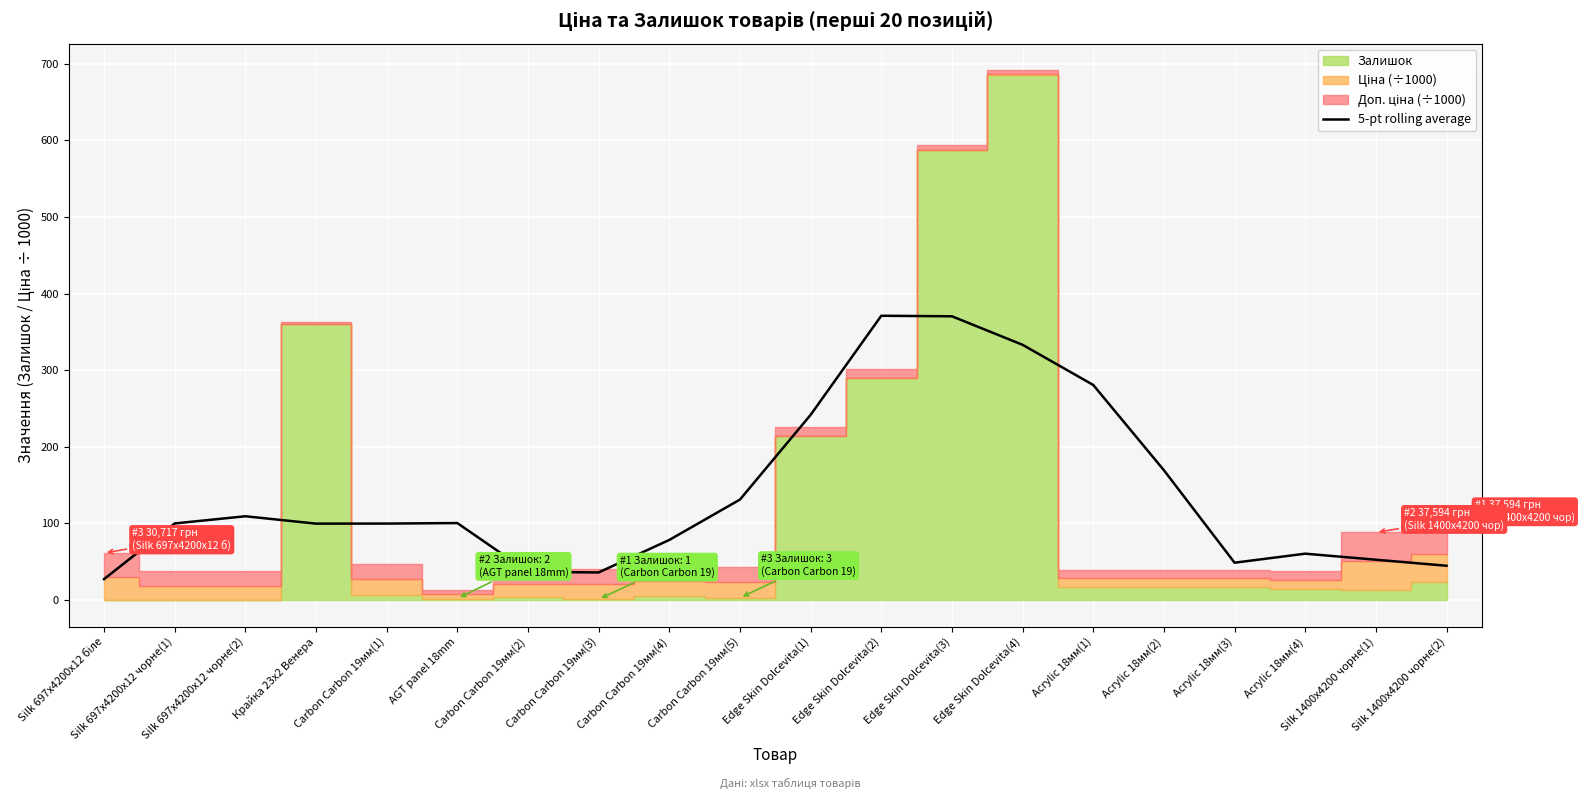

What is the highest value of the 5-pt rolling average series?

371.1